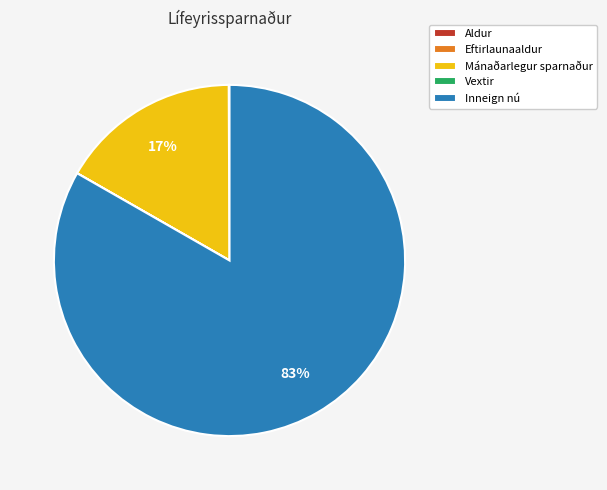

What is the largest slice in the pie chart?

Inneign nú